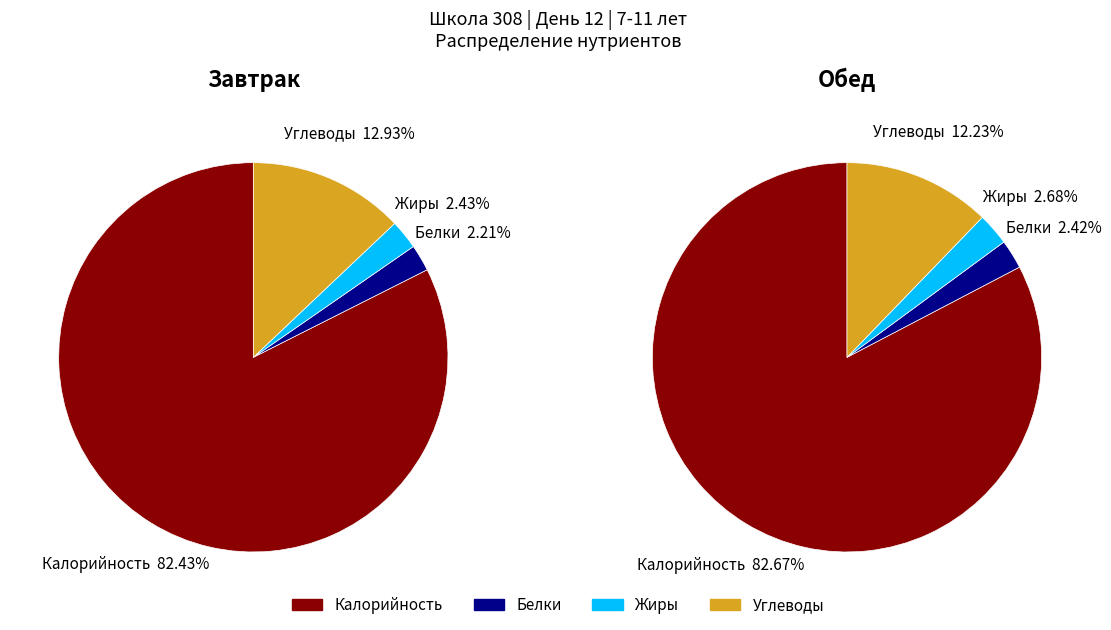

Is the sum of 0 and 1 greater than half?

Yes